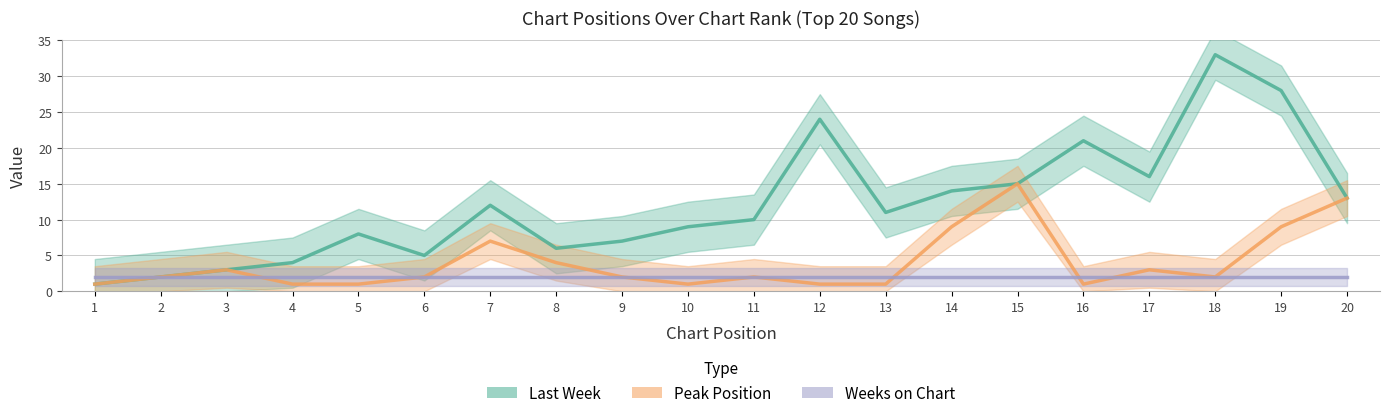

At which category is the sum across all series the highest?

19